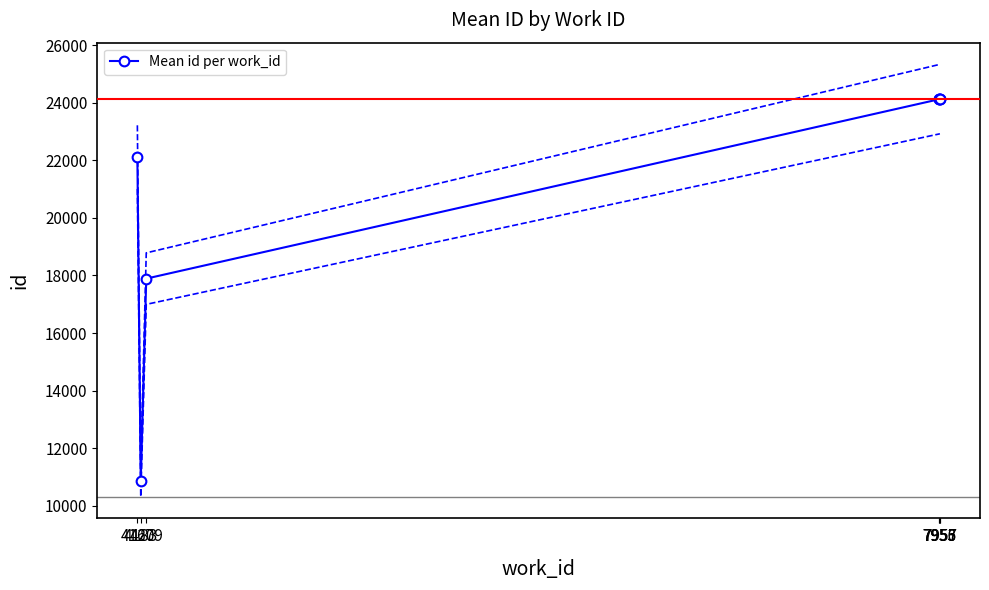

Approximately how many times larger is the value at 7957 compared to 4209?

1.3